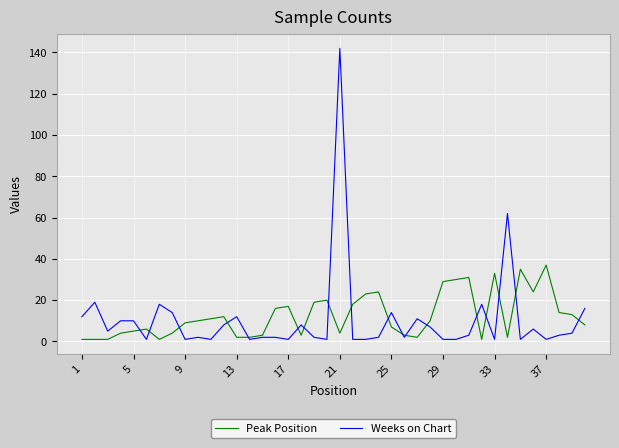

What is the highest value of the Weeks on Chart series?

142